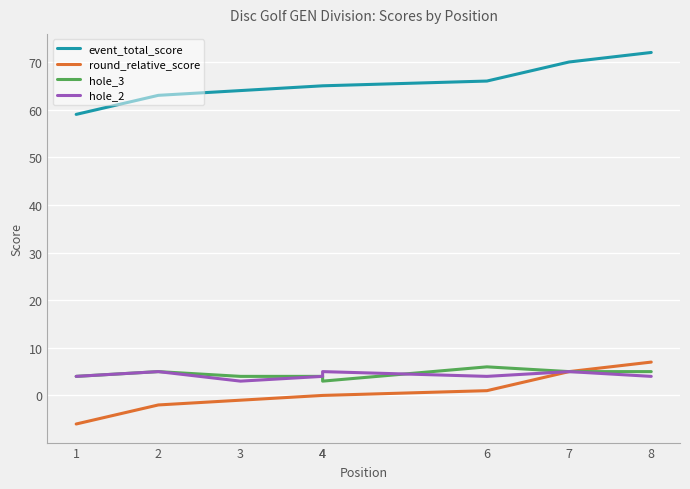

At how many categories does at least one series exceed -2?

8